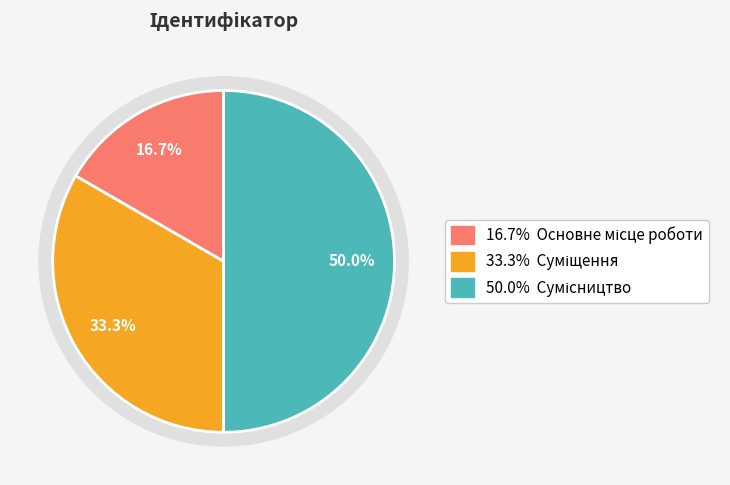

Does Сумісництво account for over 50% of the chart?

No